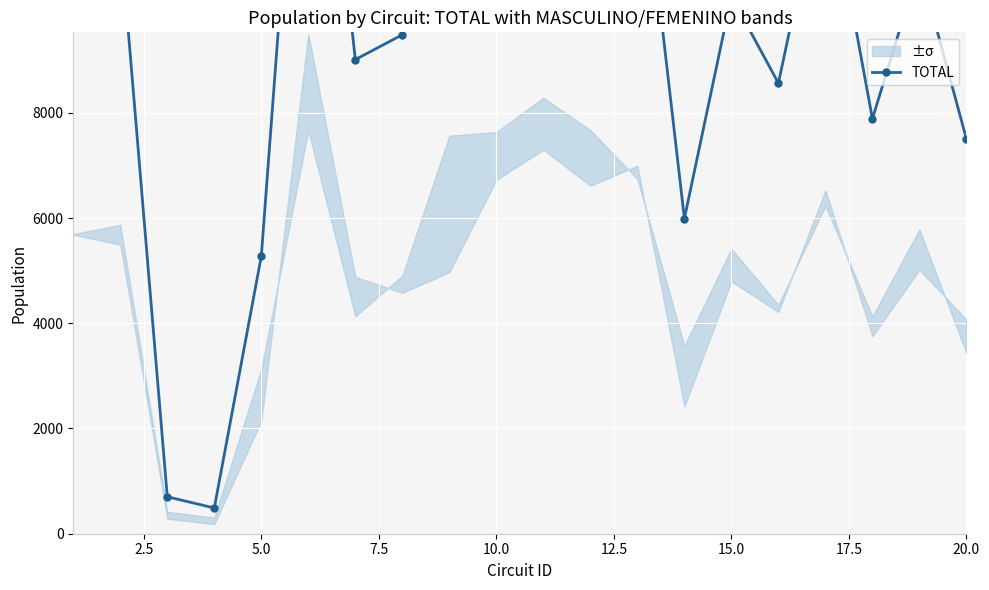

Reading right to left, transcribe all the data shown in this chart.

7501	10799	7886	12756	8563	10212	5989	13733	14284	15584	14356	12534	9483	9011	17159	5275	489	702	11365	11377